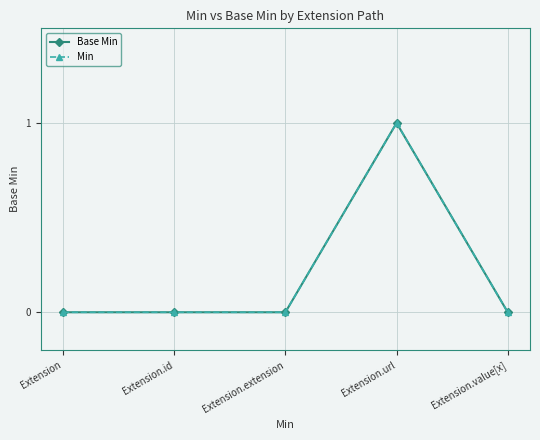

Is this an area chart (filled region under the line)?

No